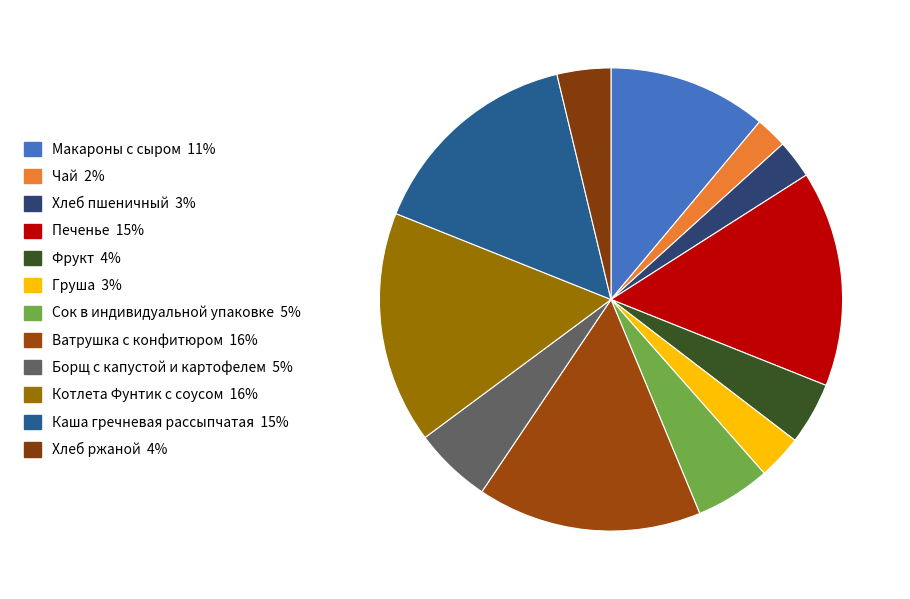

Combined, do Котлета Фунтик с соусом and Хлеб пшеничный account for over 50%?

No